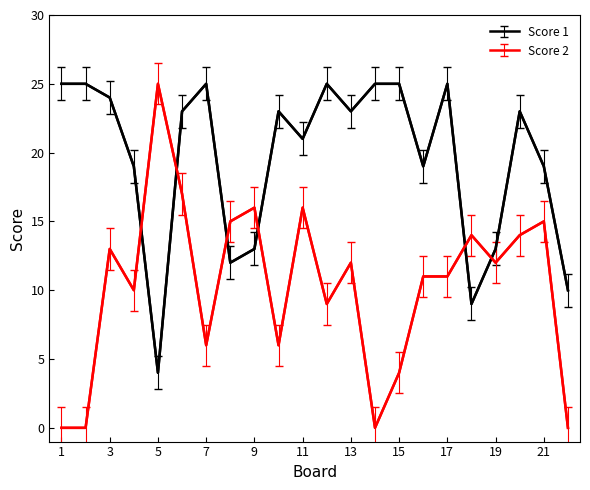

What are all the series names shown in the legend?

Score 1, Score 2